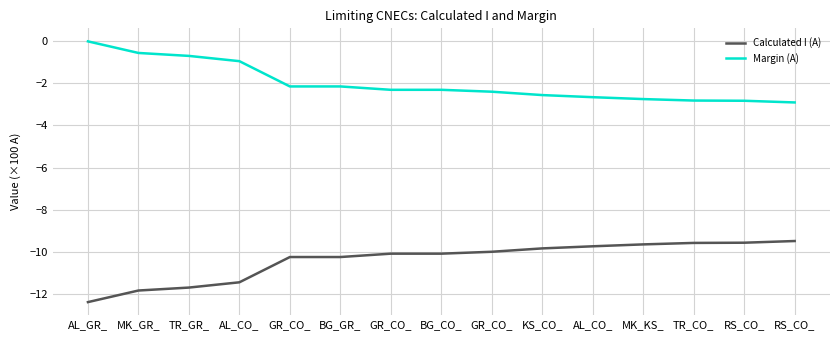

How many lines are shown in the chart?

2